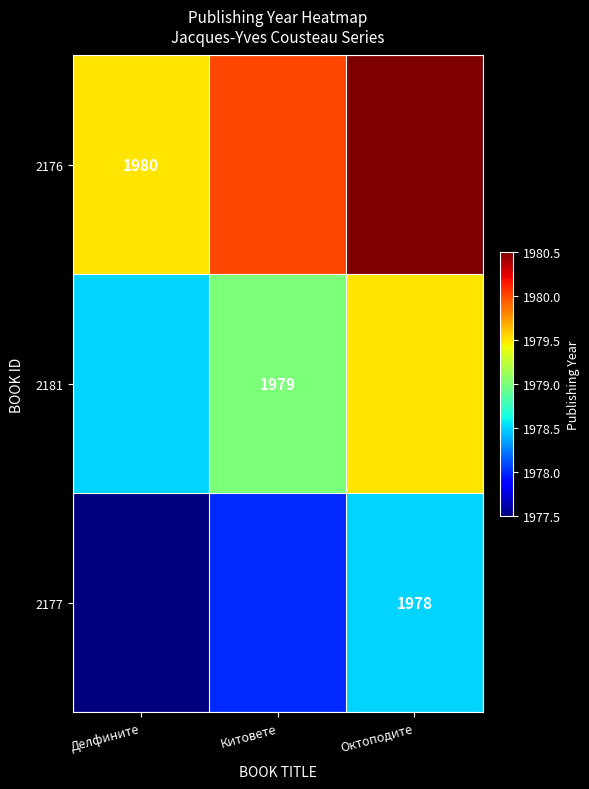

What is the difference between the highest and lowest values at Китовете?

2.0